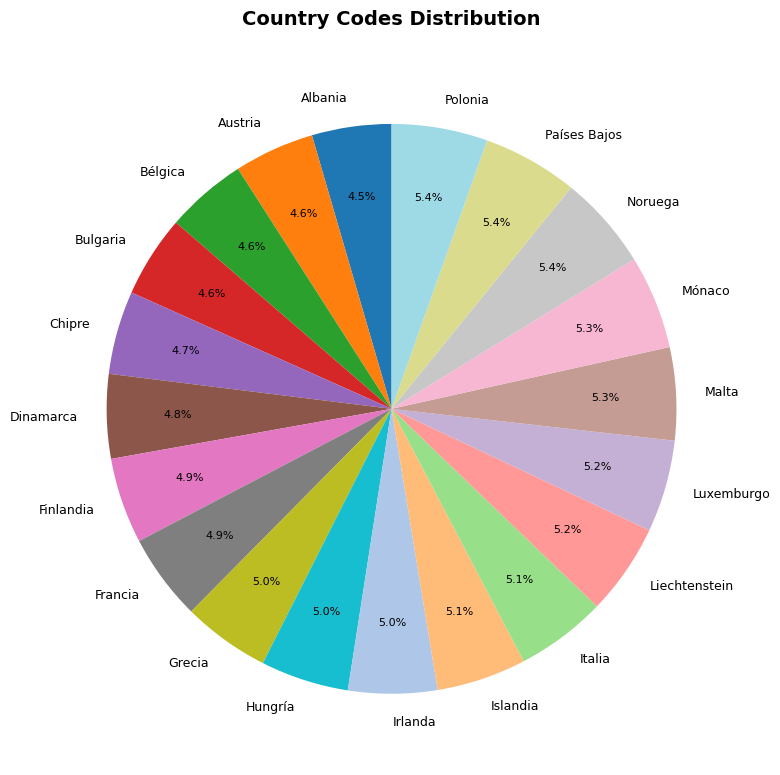

To the nearest percent, what is the average slice percentage?

5%